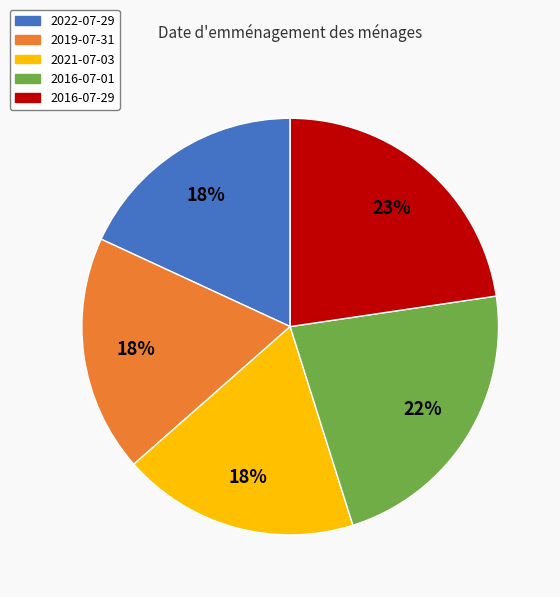

Combined, do 2022-07-29 and 2021-07-03 account for over 50%?

No